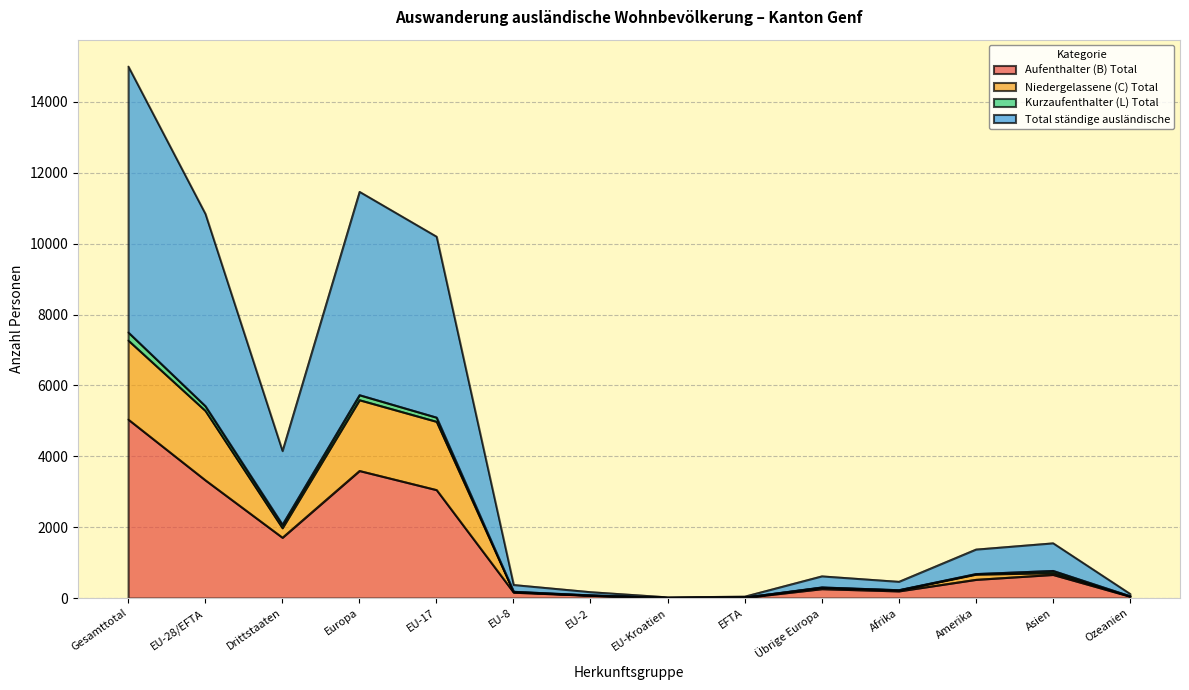

How many lines are shown in the chart?

4